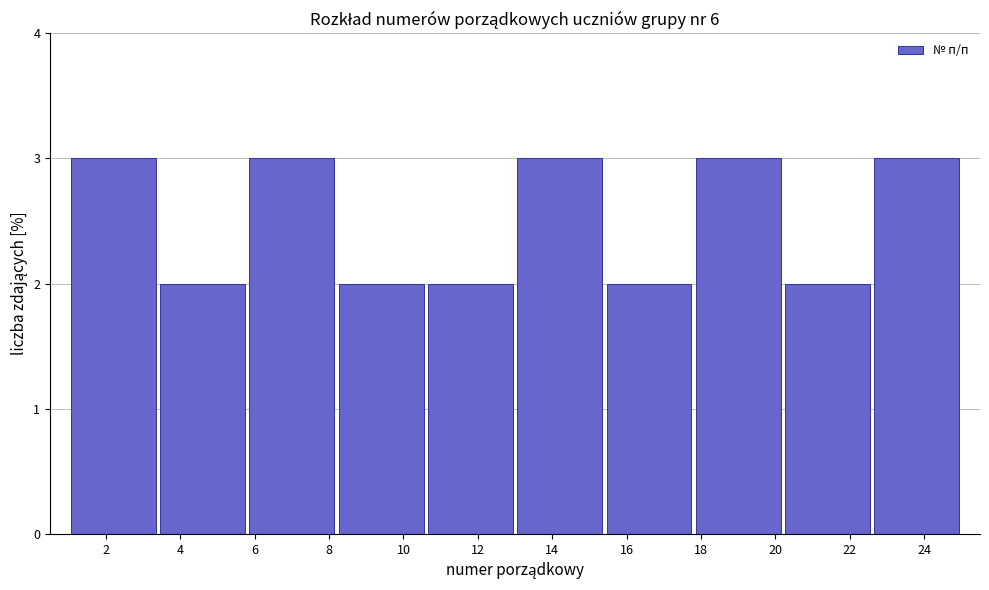

What is the height of the bar covering 20.2 to 22.6 on the x-axis? The values are not printed on the chart, so give them approximately, as read against the axis.

2